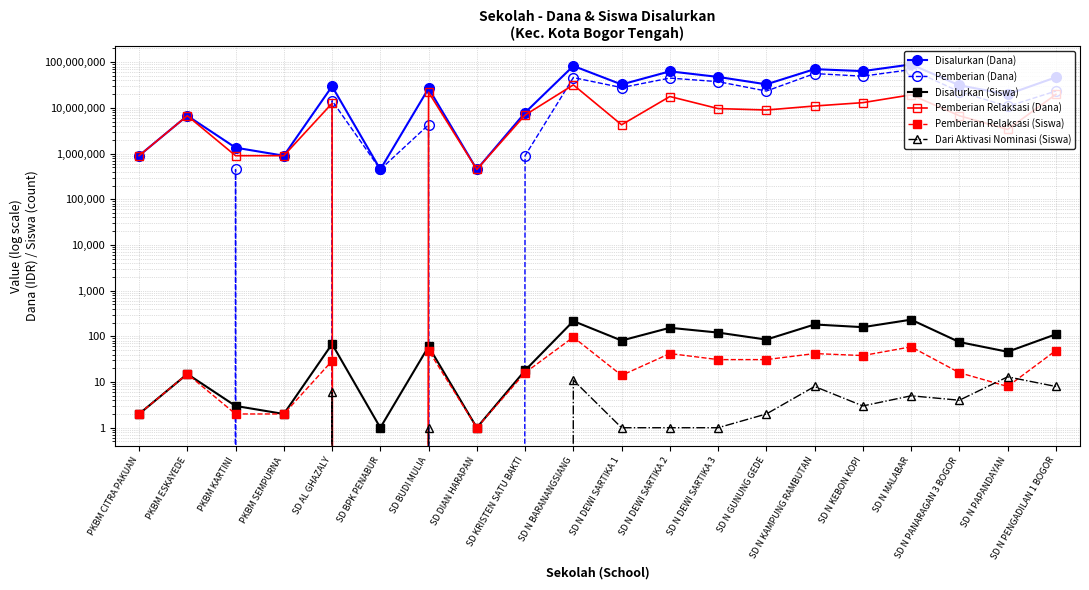

Which series has the widest spread of values?

Disalurkan (Dana)